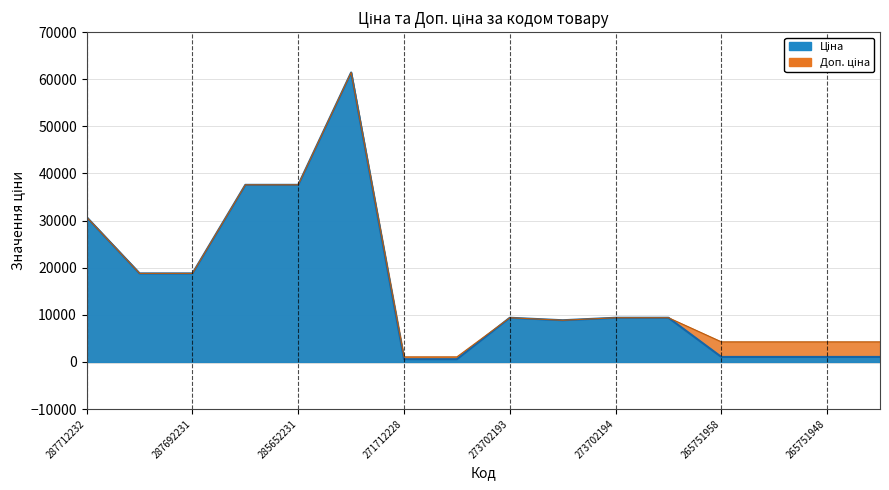

At which label does Ціна reach its minimum?

271712228